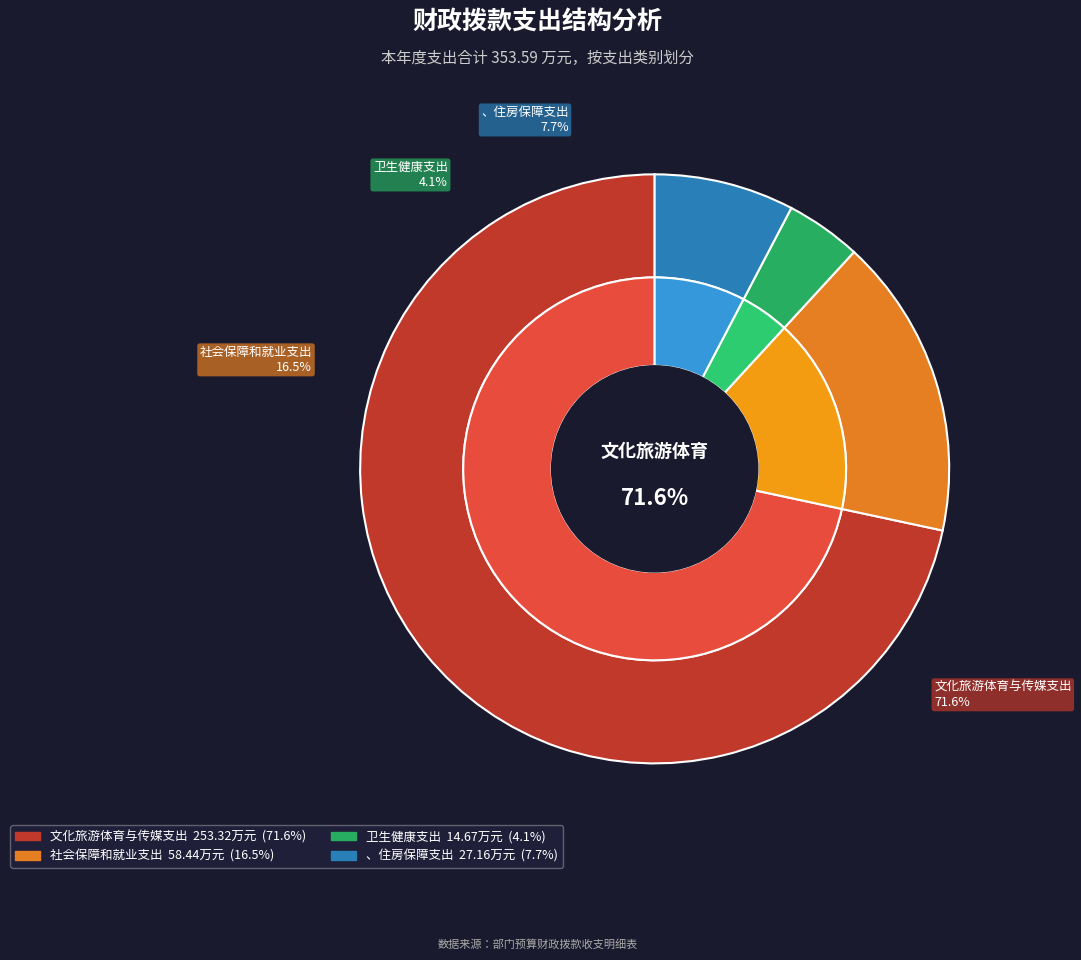

Is there a majority slice in this chart?

Yes